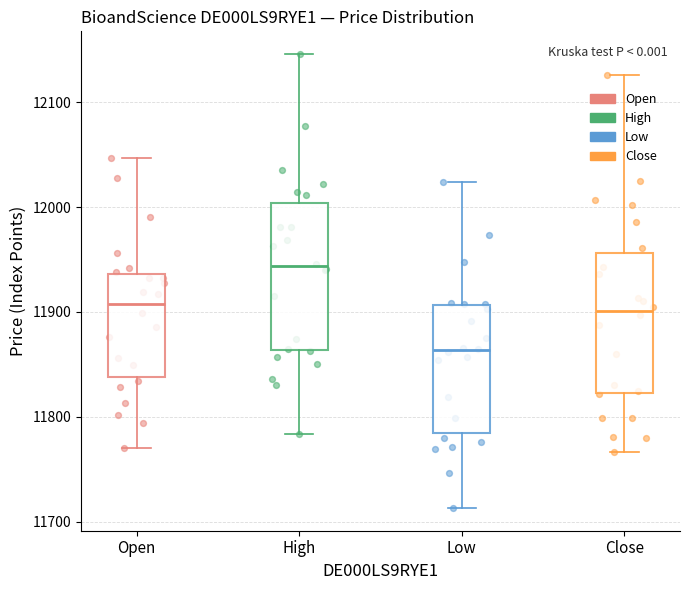

Reading left to right, transcribe this box plot: for each box, give where its median line is, the range the box spans, and where its two whiskers end, as read against the y-axis. The values are not printed on the chart, so give them approximately, as read against the axis.

Open: median 11910, box 11840 to 11940, whiskers 11770 to 12050
High: median 11940, box 11860 to 12000, whiskers 11780 to 12150
Low: median 11860, box 11780 to 11910, whiskers 11710 to 12020
Close: median 11900, box 11820 to 11960, whiskers 11770 to 12130